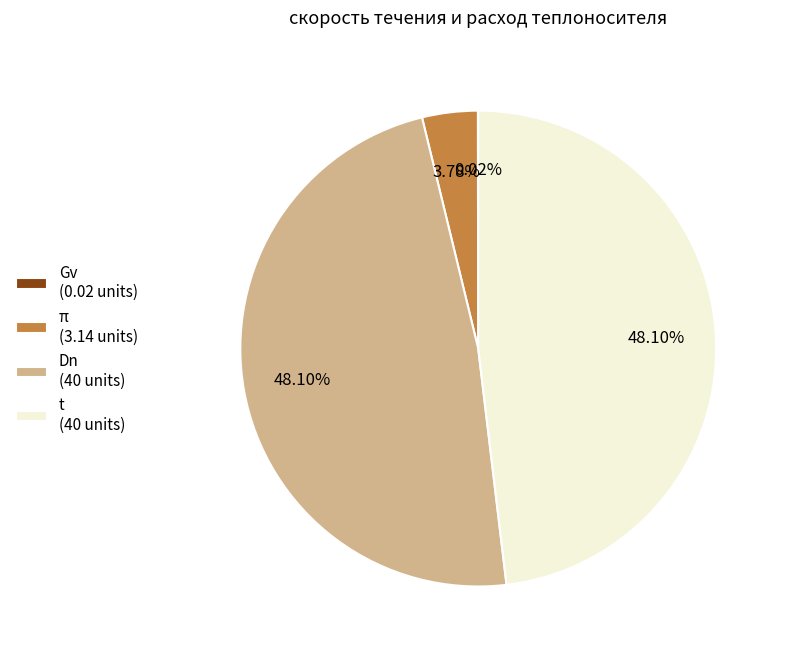

What is the ratio of the value at Dn (40 units) to the value at t (40 units)?

1.0